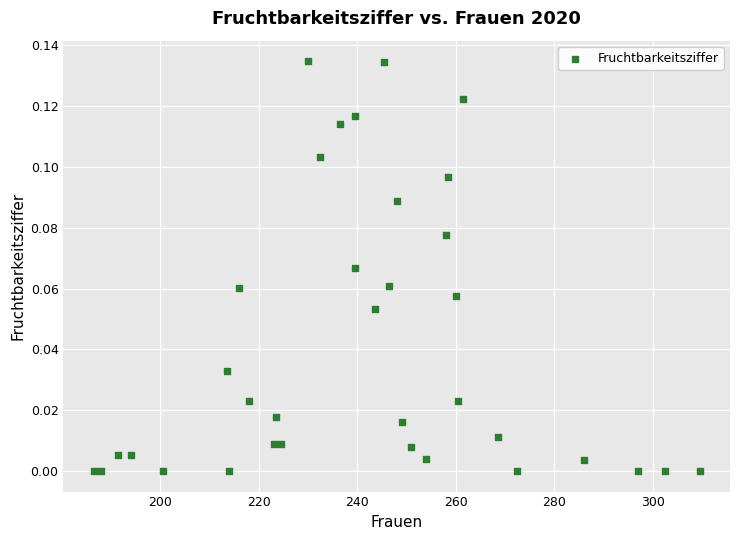

What is the range of X values (max minus min)?

123.0